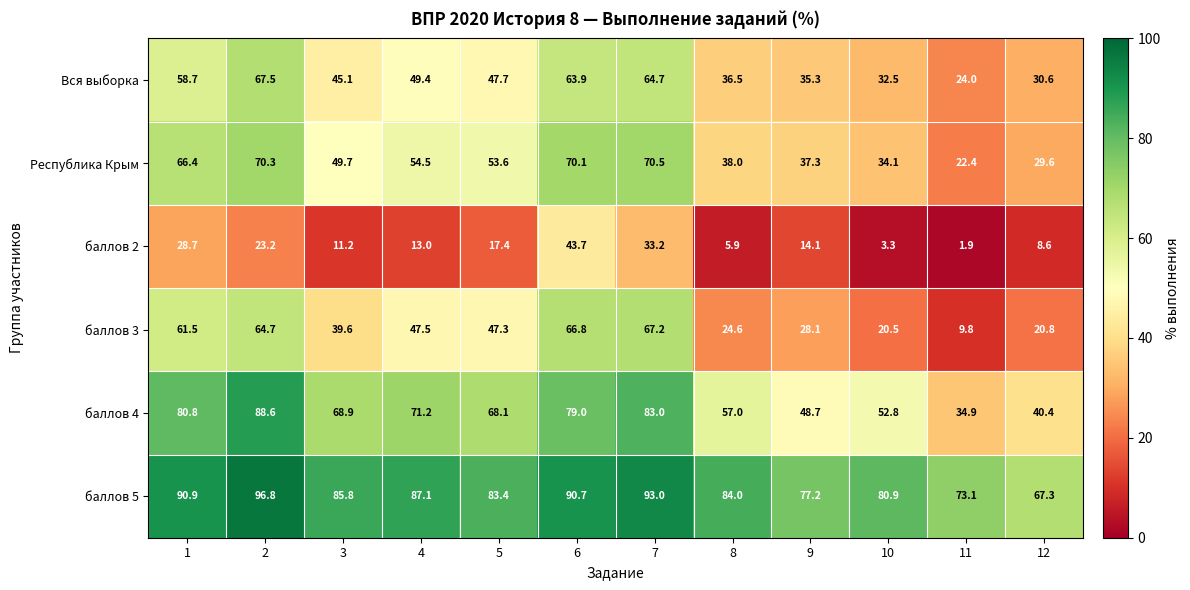

At how many categories does at least one series exceed 44?

12